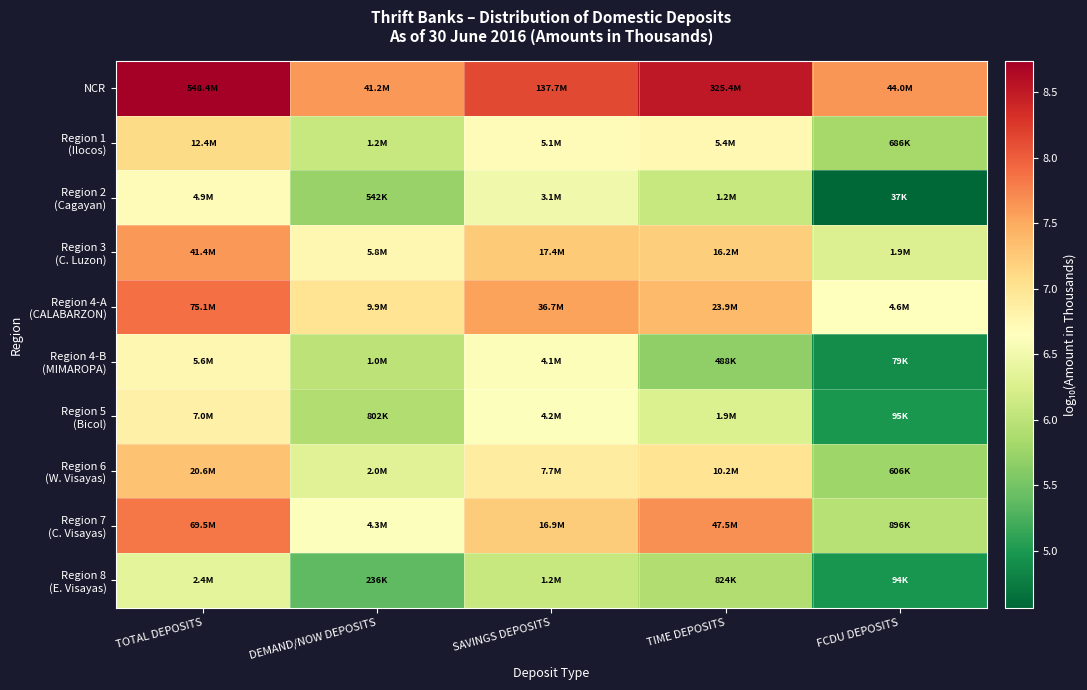

Which has a higher value, SAVINGS DEPOSITS or DEMAND/NOW DEPOSITS?

SAVINGS DEPOSITS